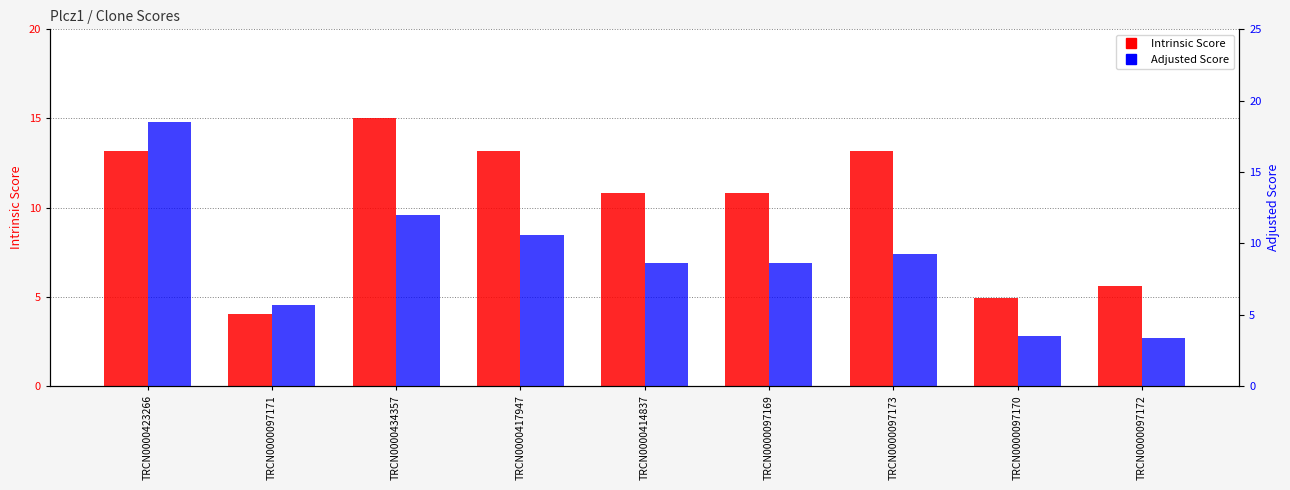

What is the value of the Adjusted Score bar at the 6th from the left?

8.6